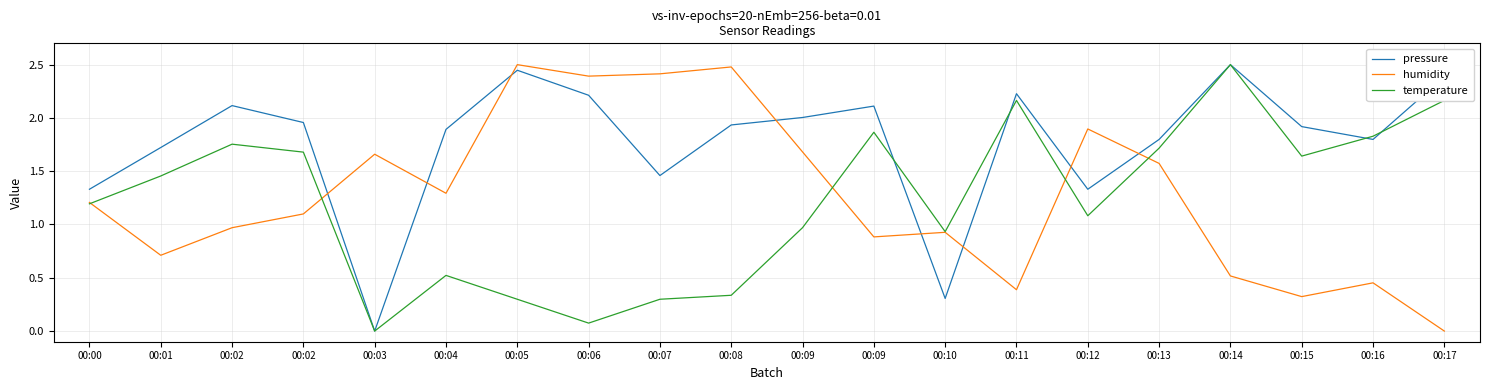

Between 00:09 and 00:15, which series saw the biggest shift?

humidity